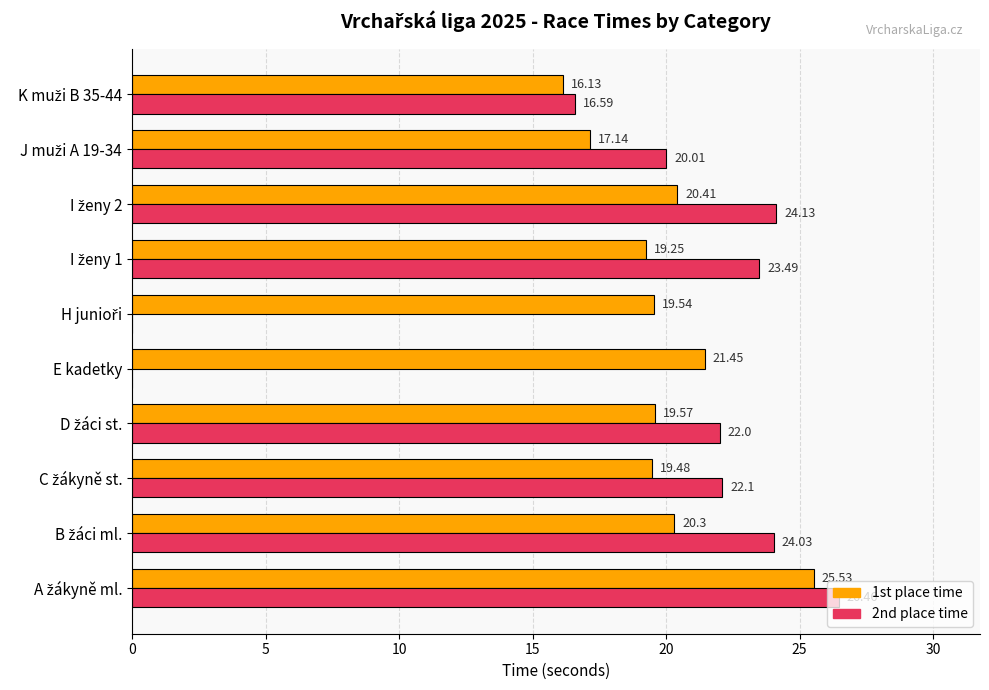

Which series has the largest total across all categories?

1st place time